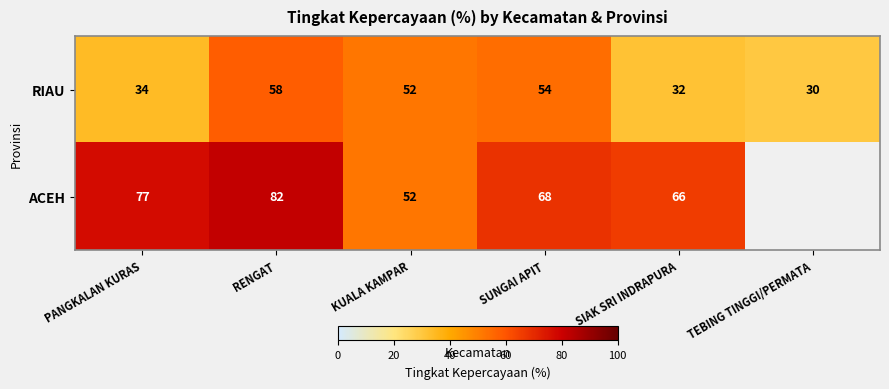

Read the RIAU value at TEBING TINGGI/PERMATA.

30